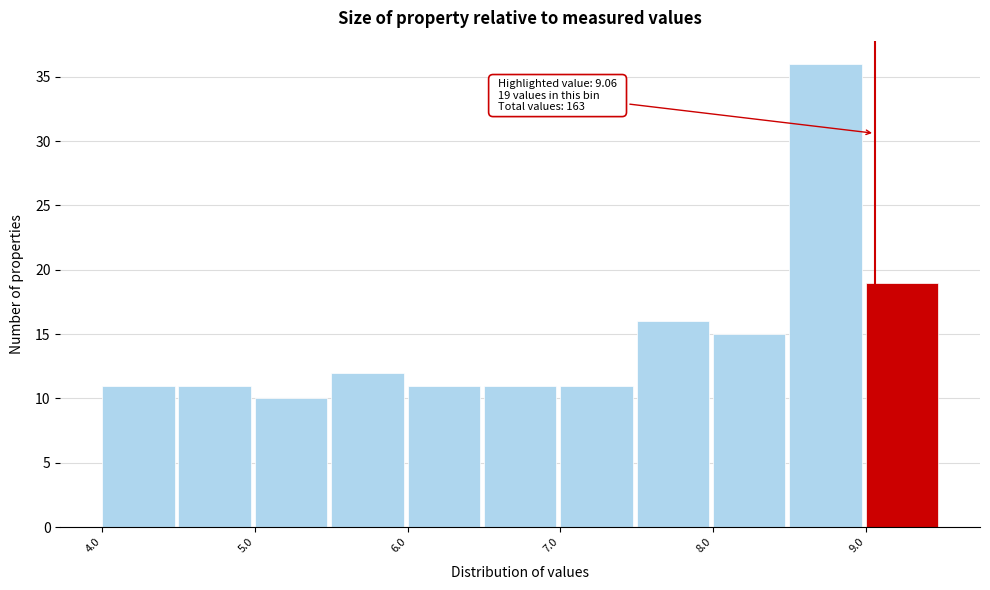

Over which range of the x-axis is the bar tallest?

8.5 to 9.0